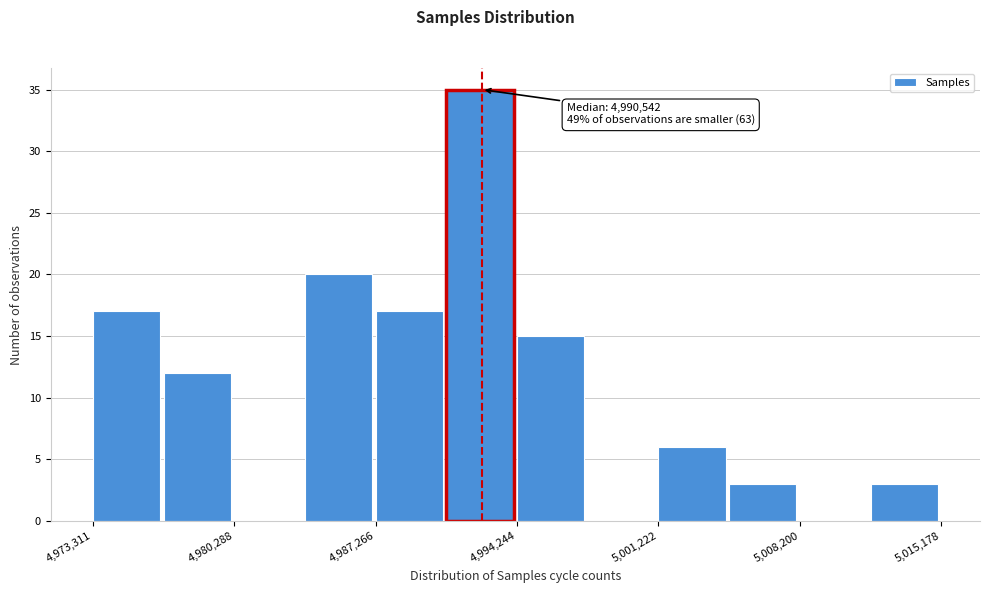

Around what value on the x-axis is the tallest bar? Give the approximate position of its centre, as read against the axis.

4992000